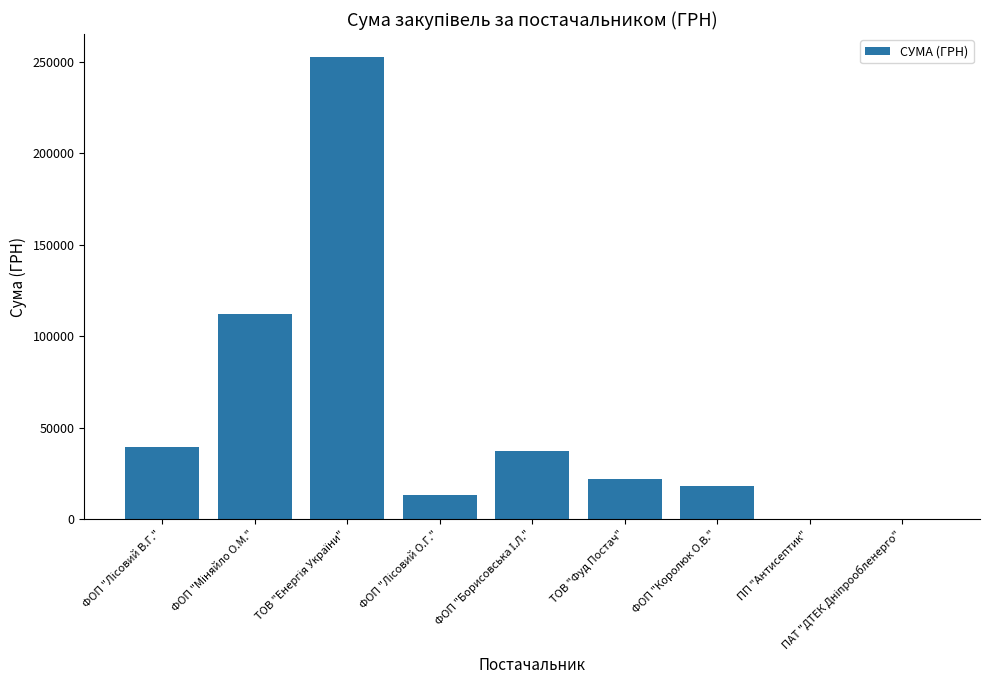

Is it true that the value at ФОП "Королюк О.В." is 18334.0?

True